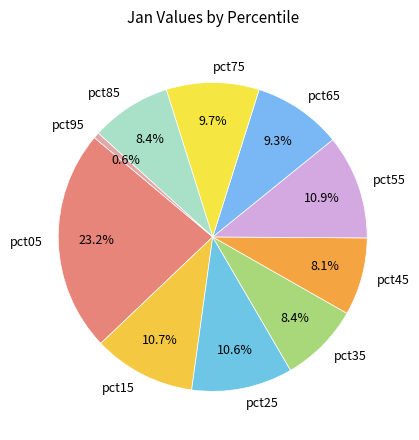

Does pct45 represent more than half of the total?

No